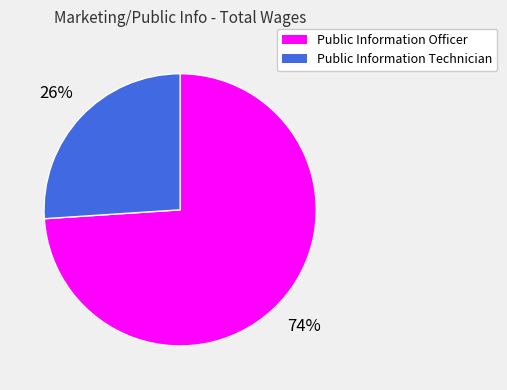

To the nearest percent, what percentage of the pie is Public Information Officer?

74%